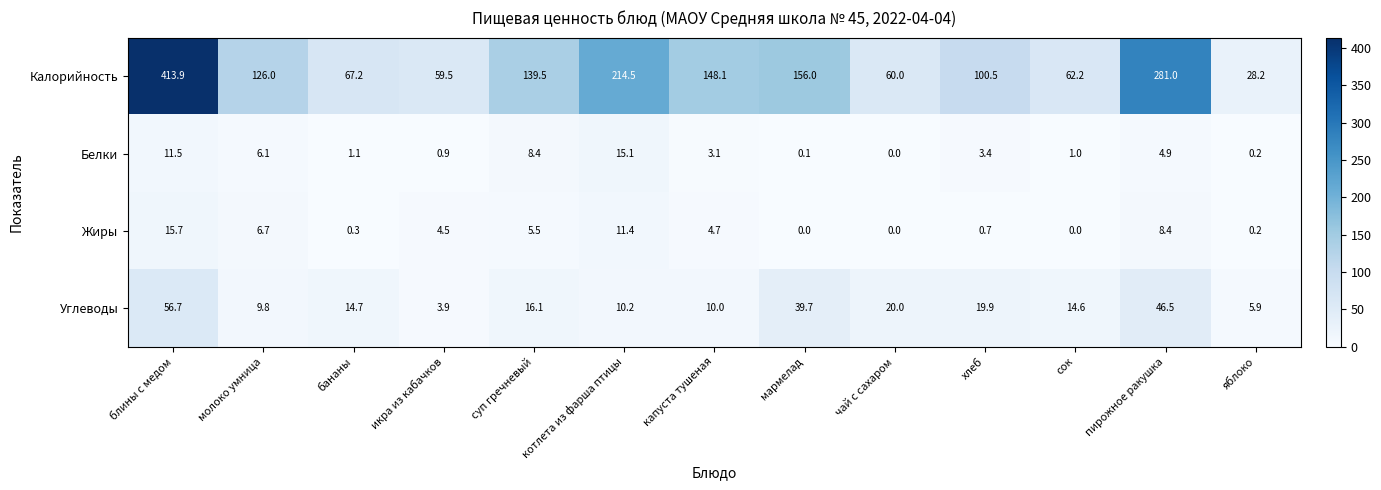

True or false: Калорийность has a value of 37.9 at сок.

False